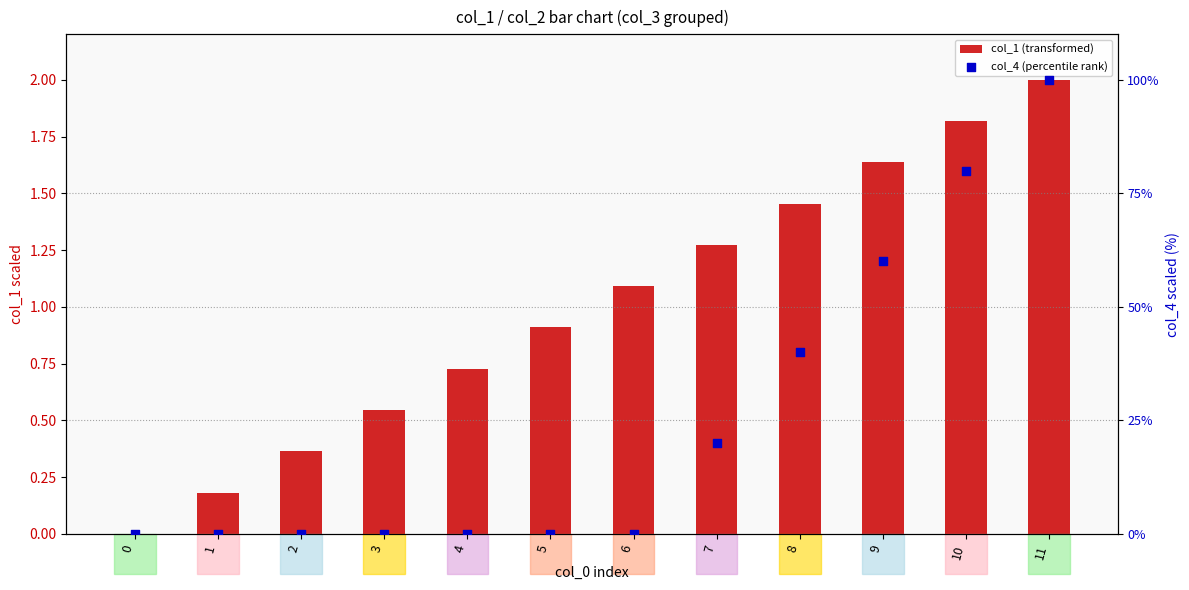

Which series reaches the maximum Y coordinate?

col_4 (percentile rank)